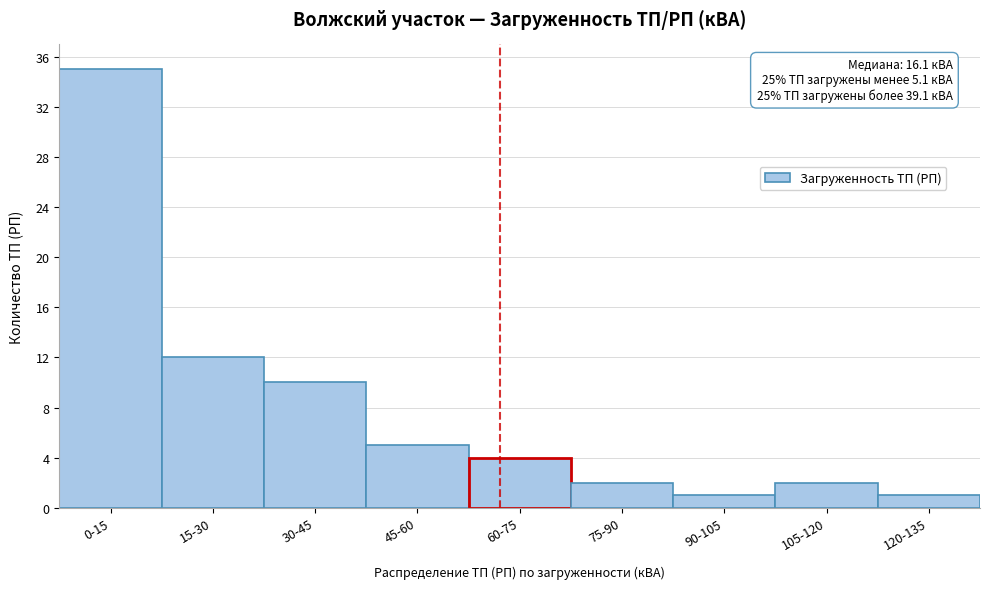

Reading right to left, extract all data points from this chart.

120-135=1	105-120=2	90-105=1	75-90=2	60-75=4	45-60=5	30-45=10	15-30=12	0-15=35